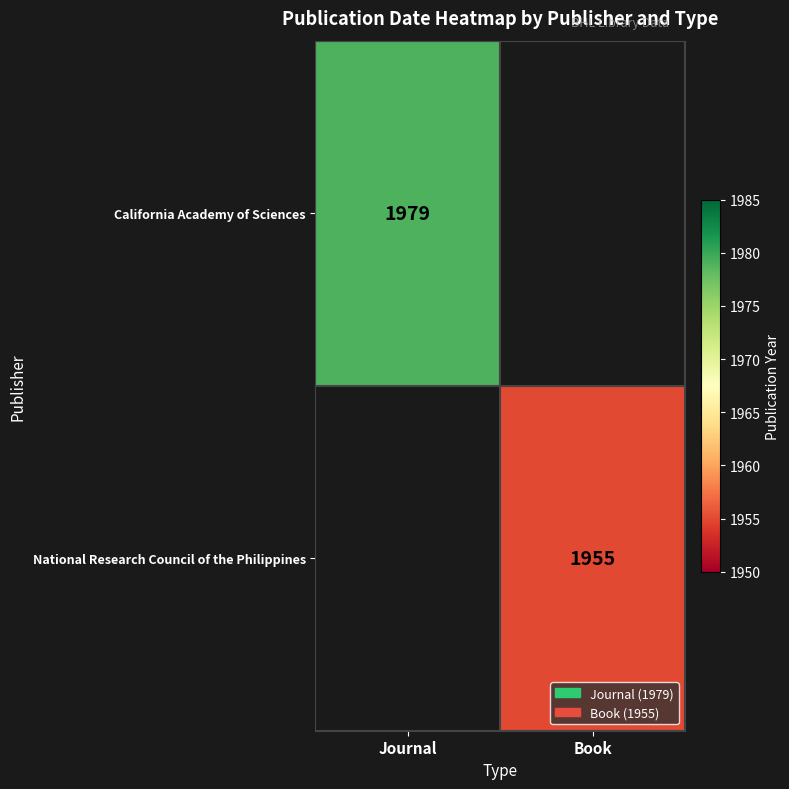

Is it true that California Academy of Sciences equals 2669 at Journal?

False